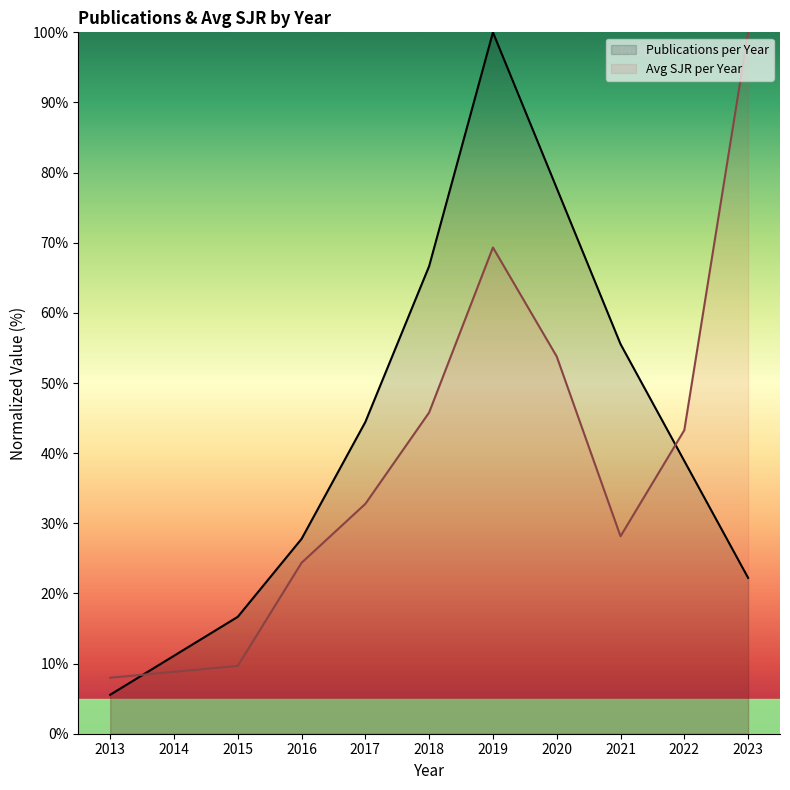

What are all the series names shown in the legend?

Publications per Year, Avg SJR per Year